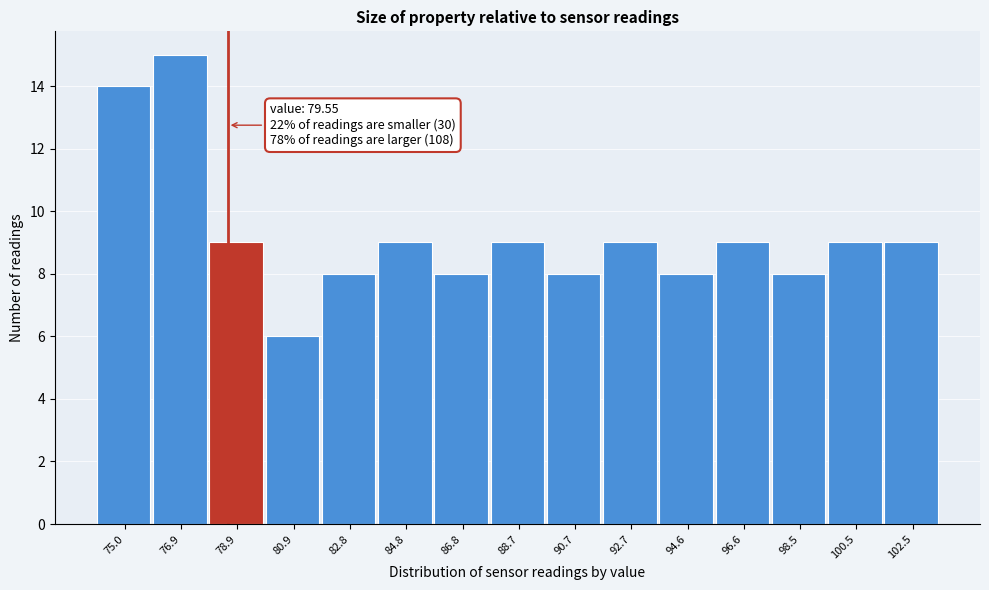

Reading right to left, list all the values displayed in this chart.

102.5=9	100.5=9	98.5=8	96.6=9	94.6=8	92.7=9	90.7=8	88.7=9	86.8=8	84.8=9	82.8=8	80.9=6	78.9=9	76.9=15	75.0=14